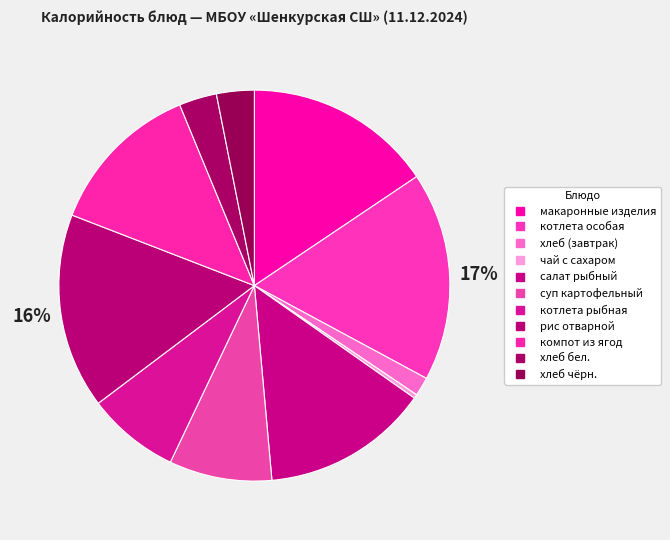

Count the number of slices in the pie.

11